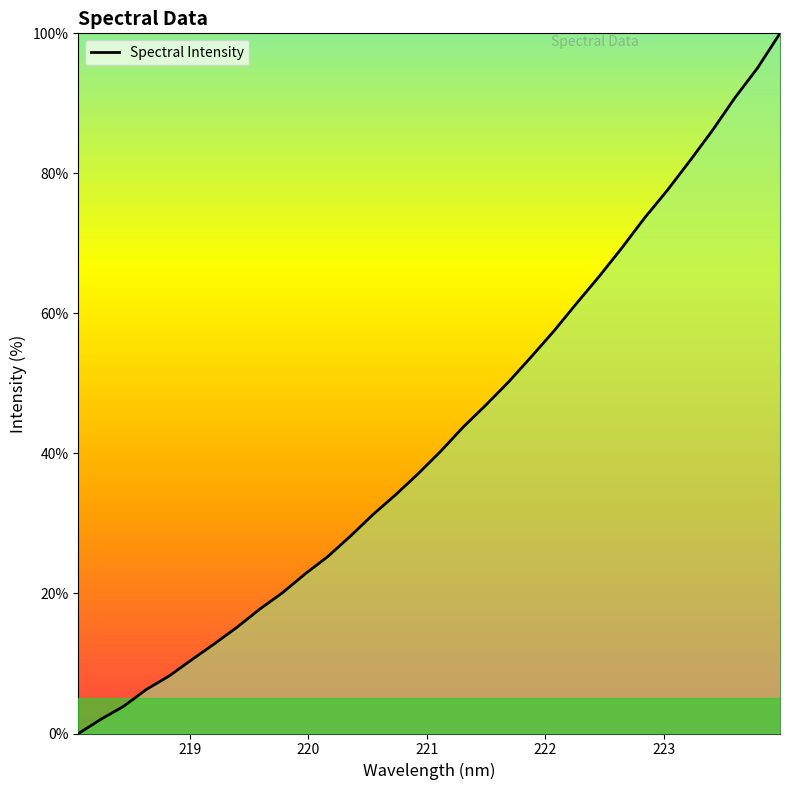

What is the difference between the maximum and minimum values?

100.0